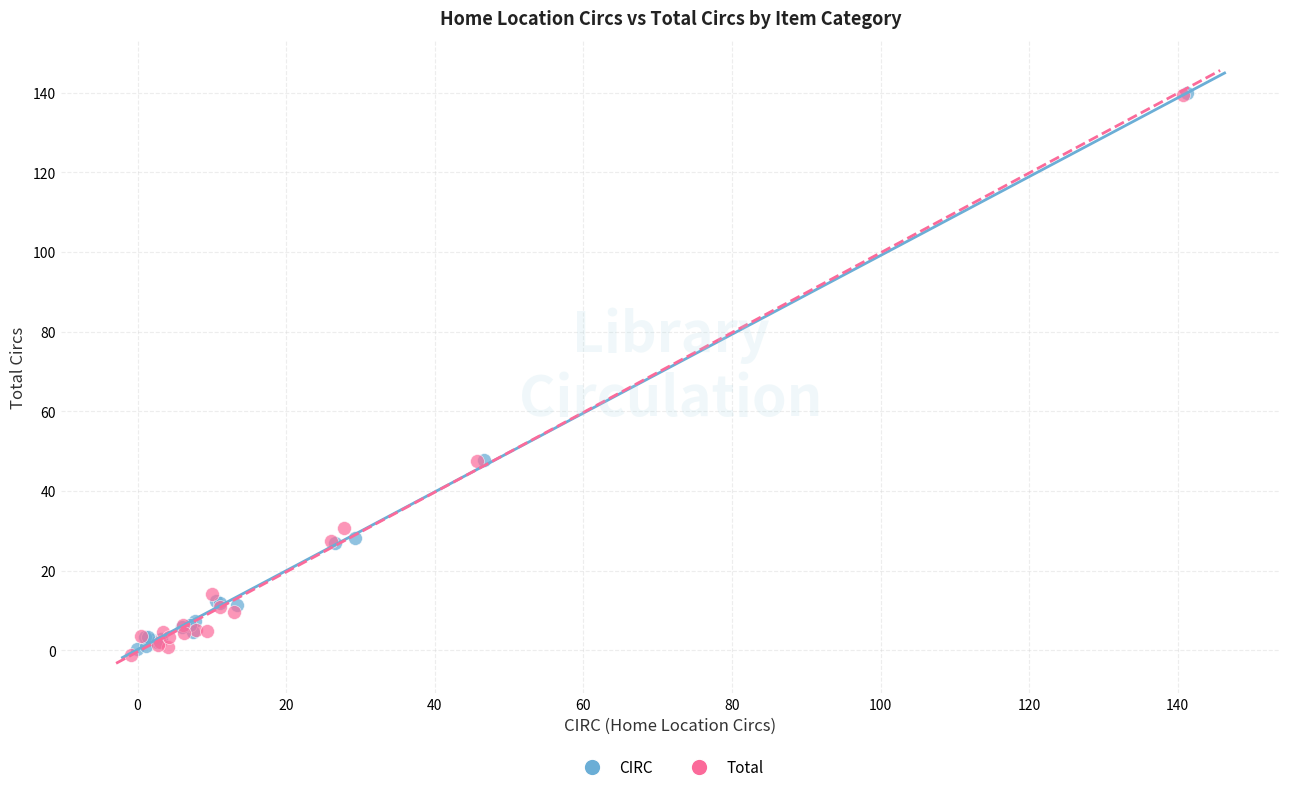

What are all the series names shown in the legend?

CIRC, Total